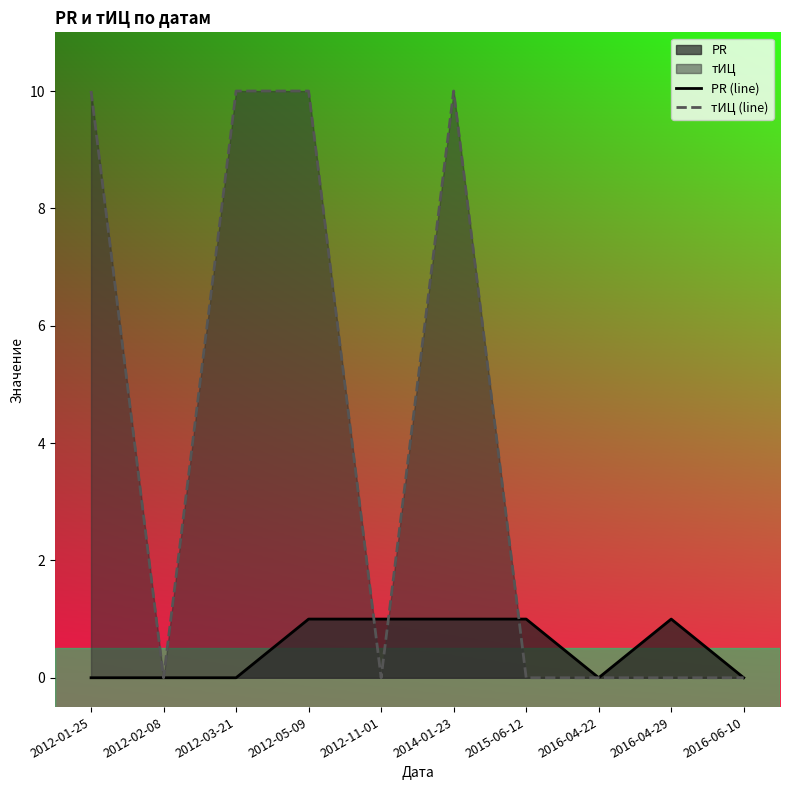

Does the chart have visible grid lines?

No